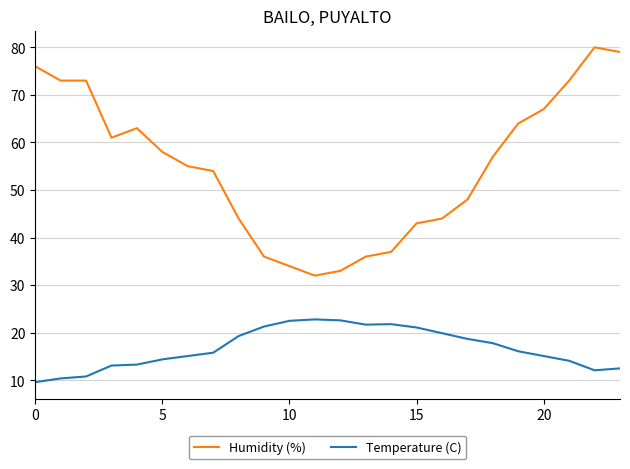

Which series has the widest spread of values?

Humidity (%)